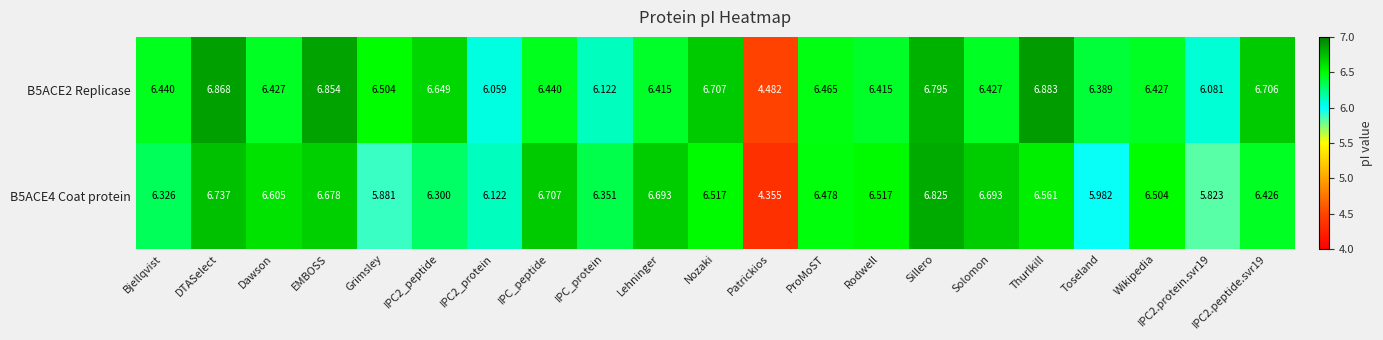

Where is B5ACE4 Coat protein nearest to the value 5?

Patrickios